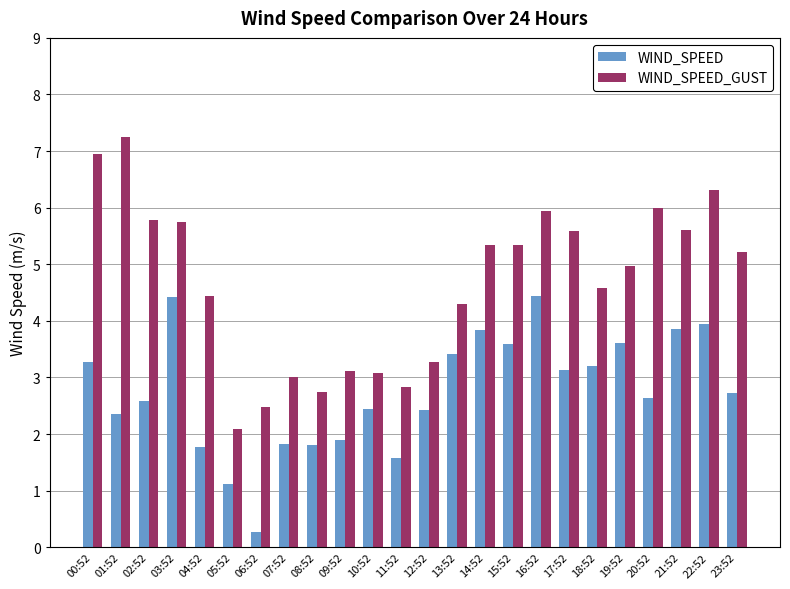

The value of WIND_SPEED_GUST at 00:52 is 6.9. True or false?

True